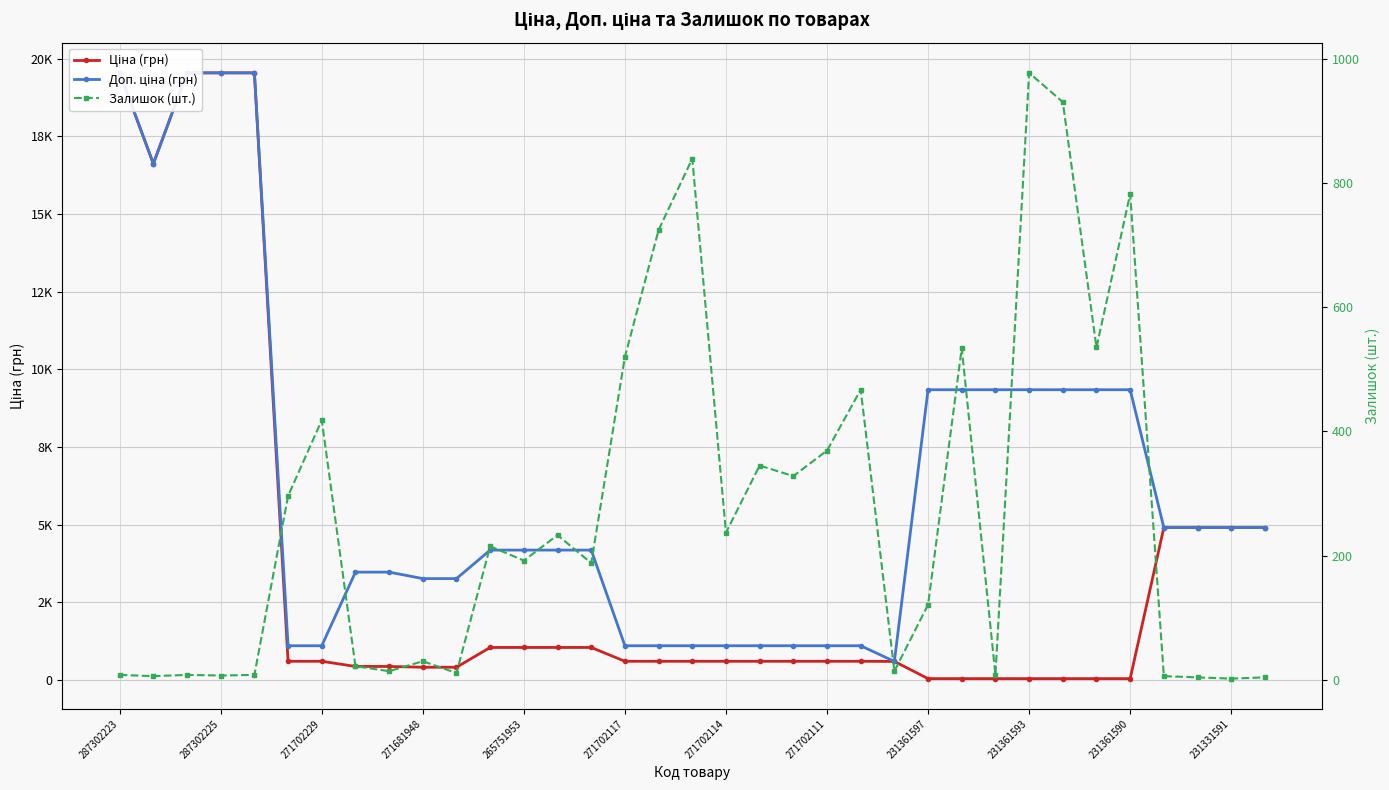

True or false: Доп. ціна (грн) has a value of 13551.4 at 25.

False